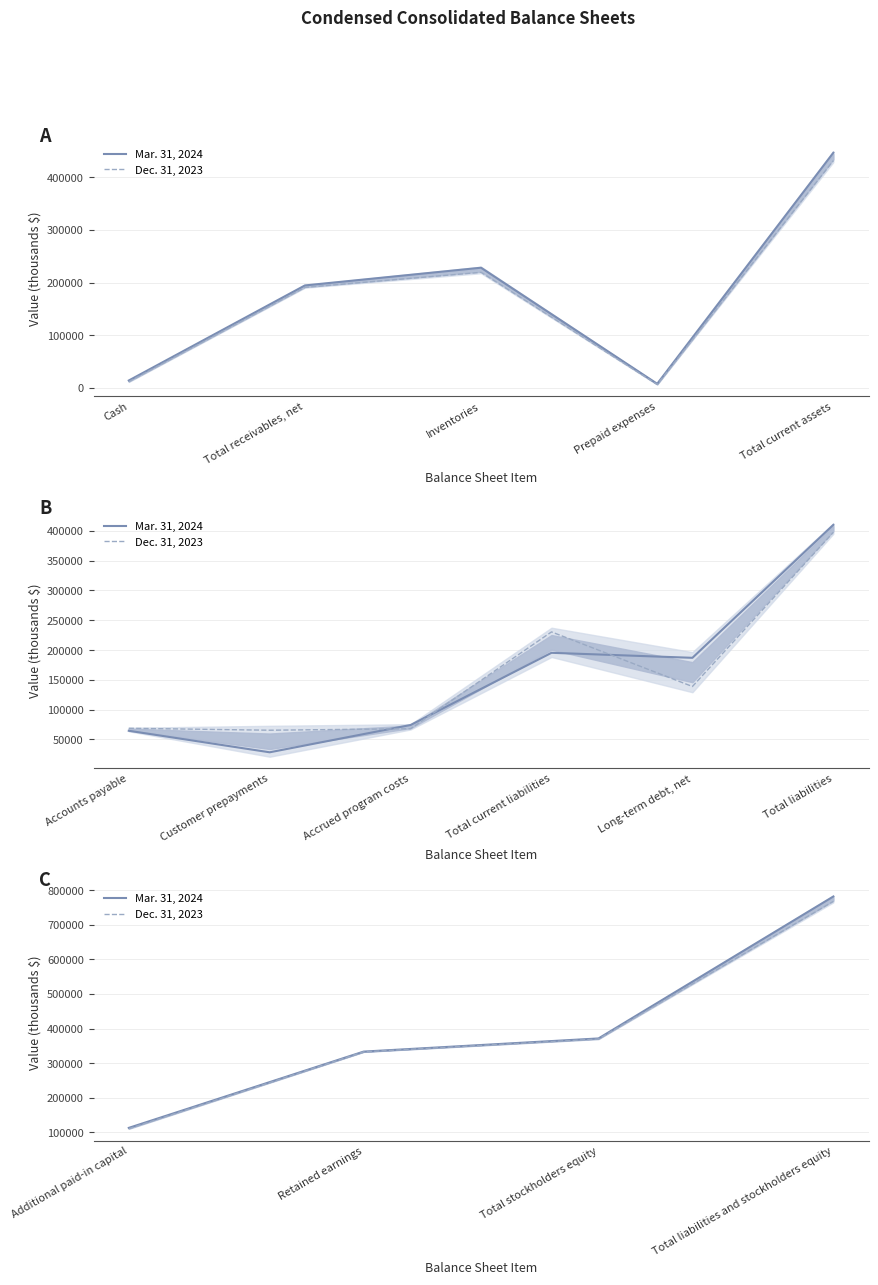

What is the difference between the highest and lowest values at Additional paid-in capital?

2413